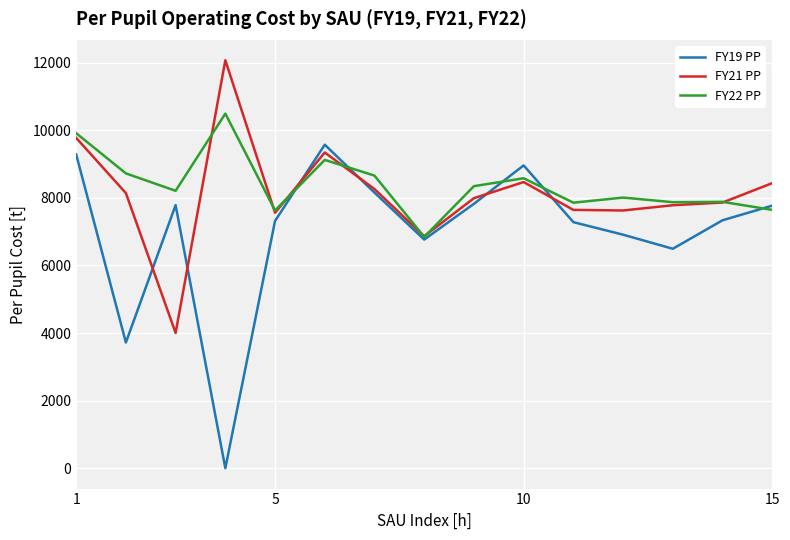

What is the maximum value for FY19 PP?

9574.1